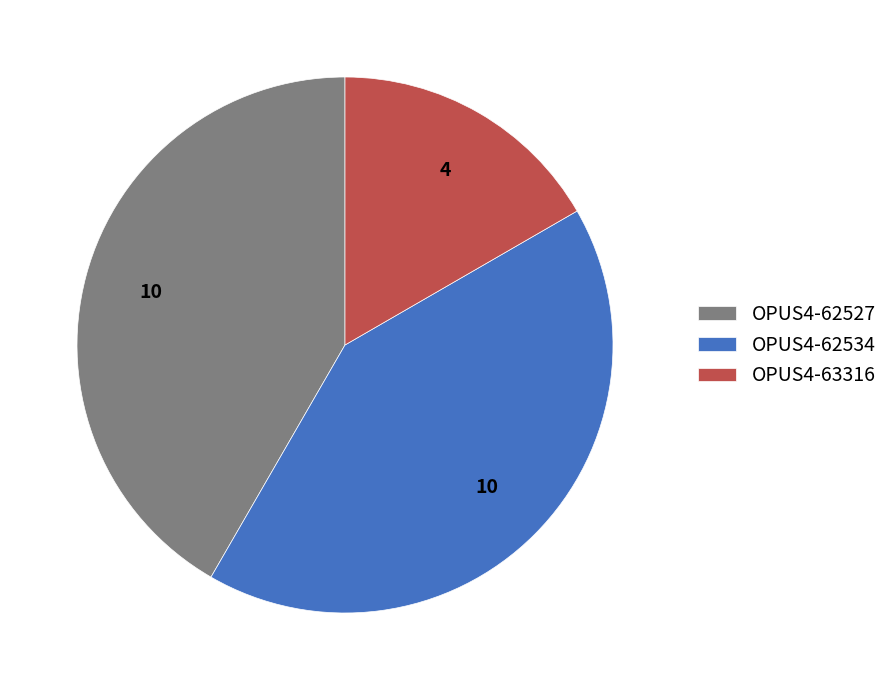

True or false: OPUS4-63316 accounts for 29% of the total.

False